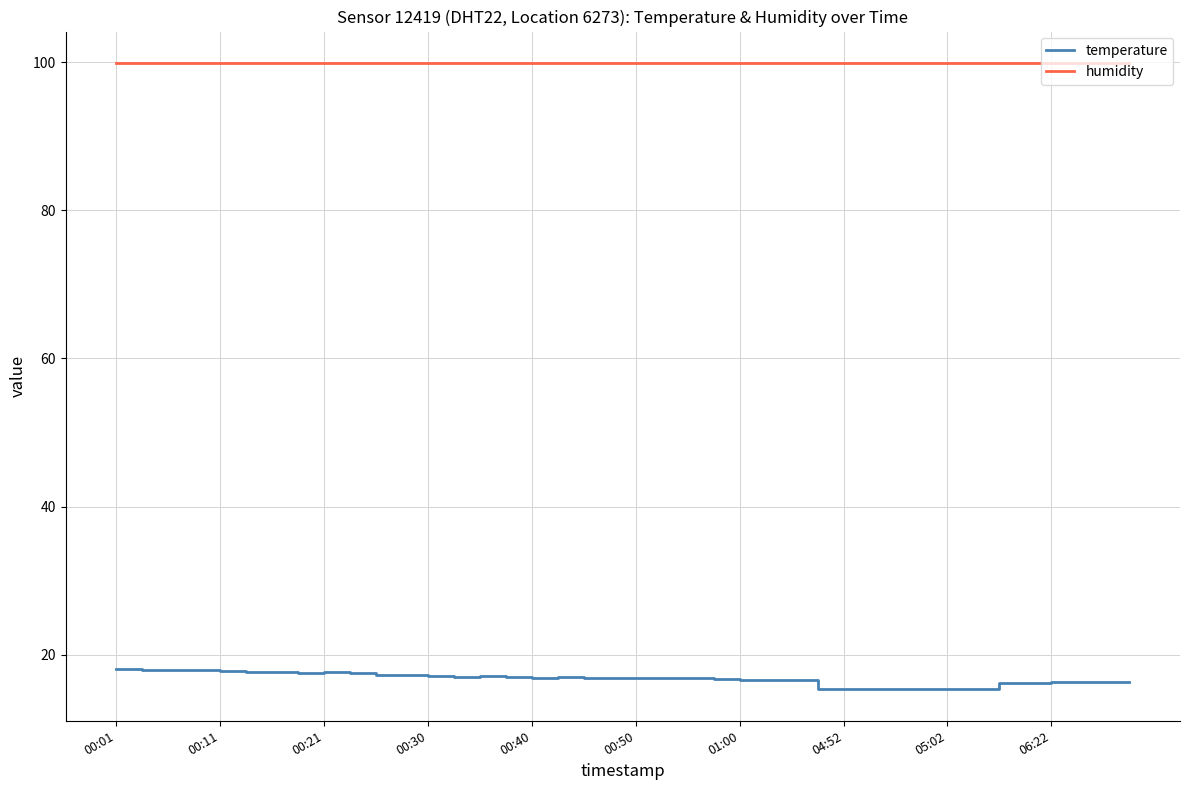

Which series has the largest total across all categories?

humidity